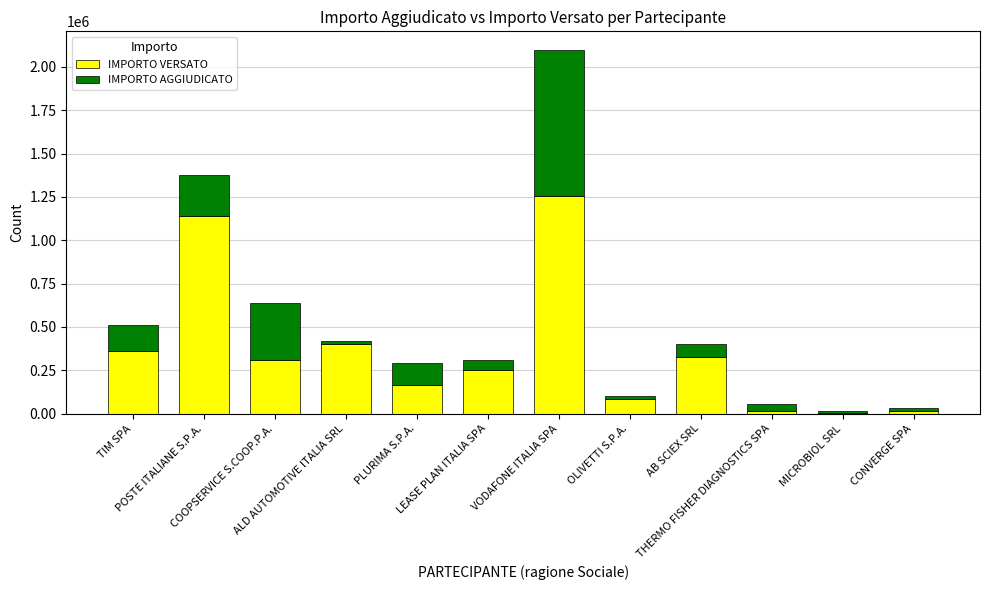

Which category has the highest value in the IMPORTO VERSATO series?

VODAFONE ITALIA SPA